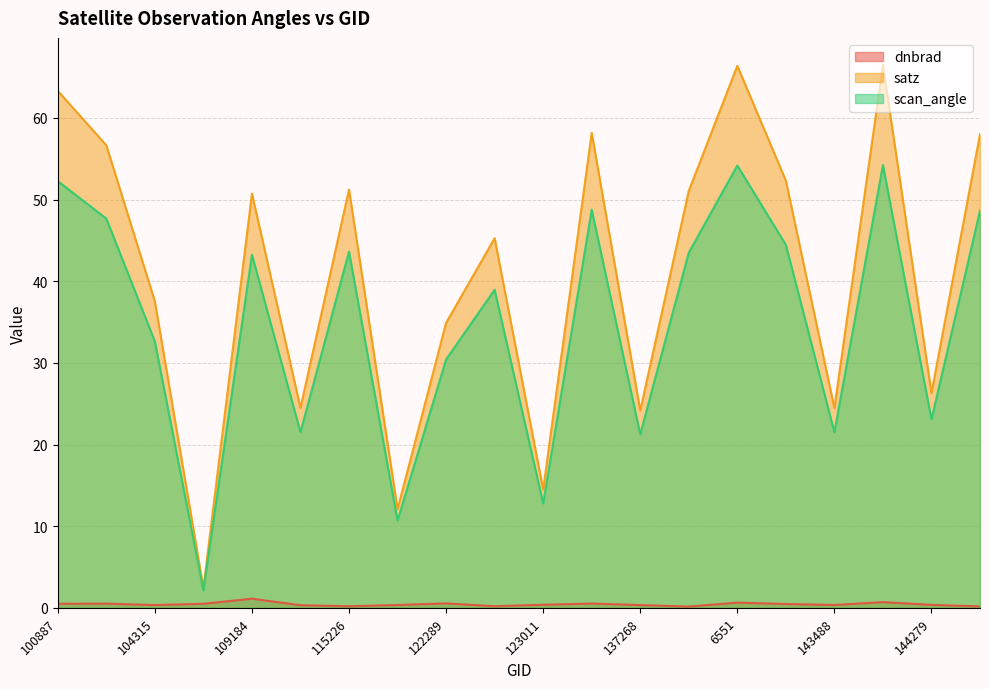

At which category does the chart reach its peak across all series?

143878